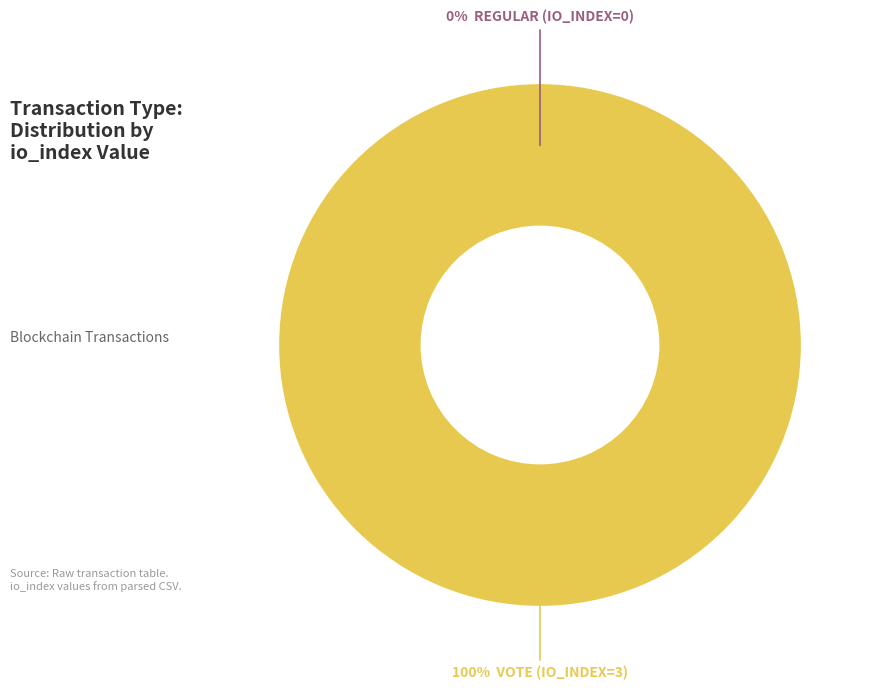

Between Regular (io_index=0) and Vote (io_index=3), which is larger?

Vote (io_index=3)